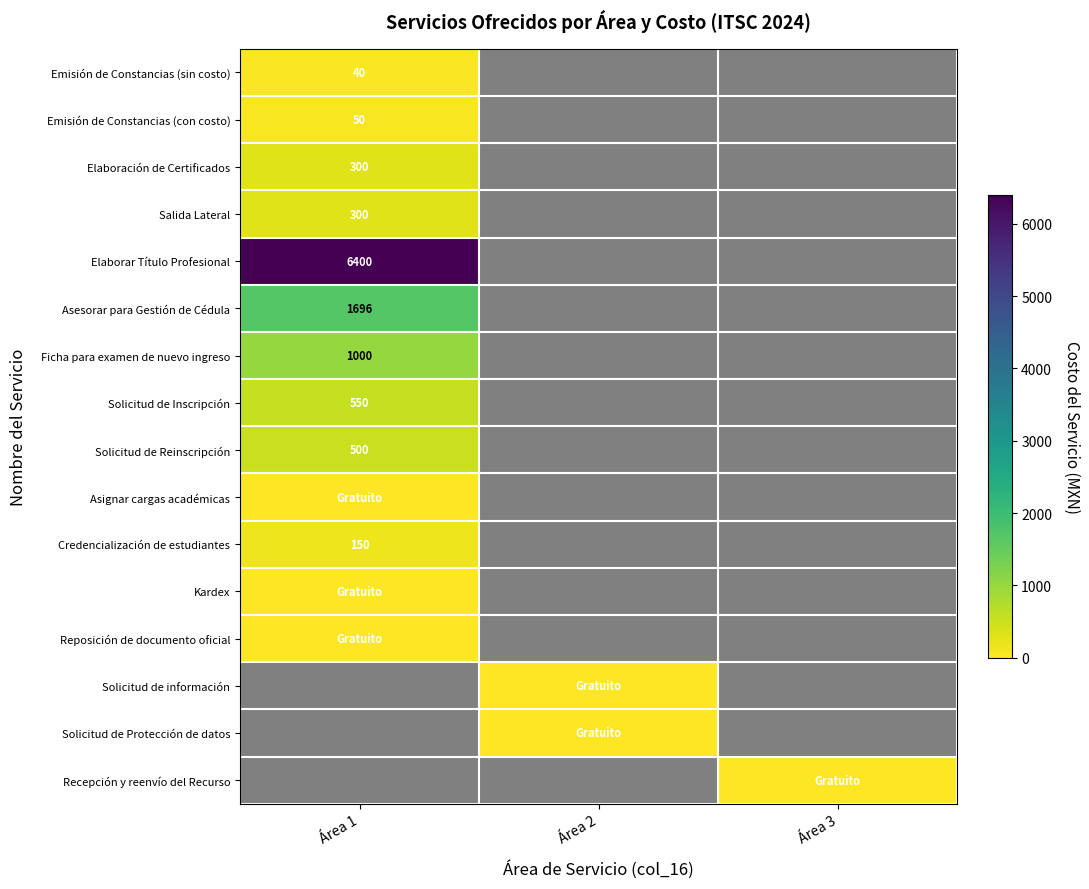

Is it true that Elaboración de Certificados equals 411.2 at Área 1?

False